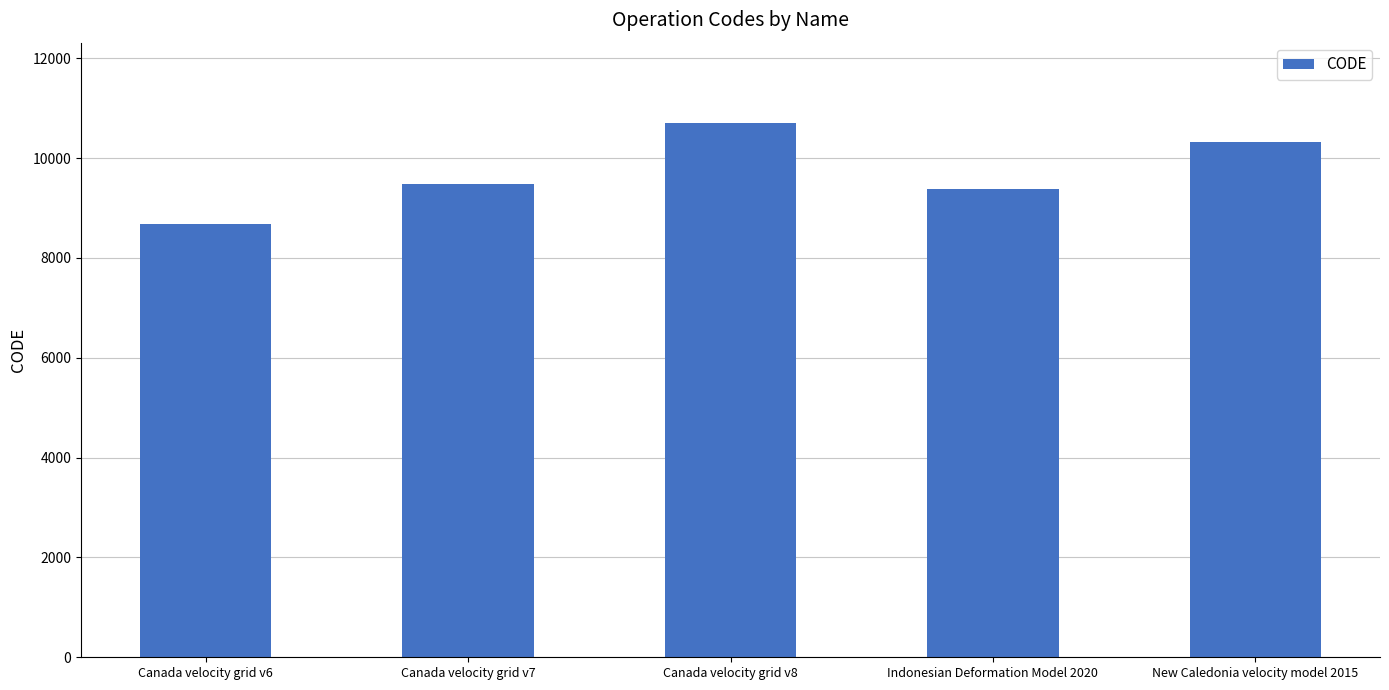

Reading left to right, list all the values displayed in this chart.

Canada velocity grid v6=8676	Canada velocity grid v7=9483	Canada velocity grid v8=10707	Indonesian Deformation Model 2020=9375	New Caledonia velocity model 2015=10323